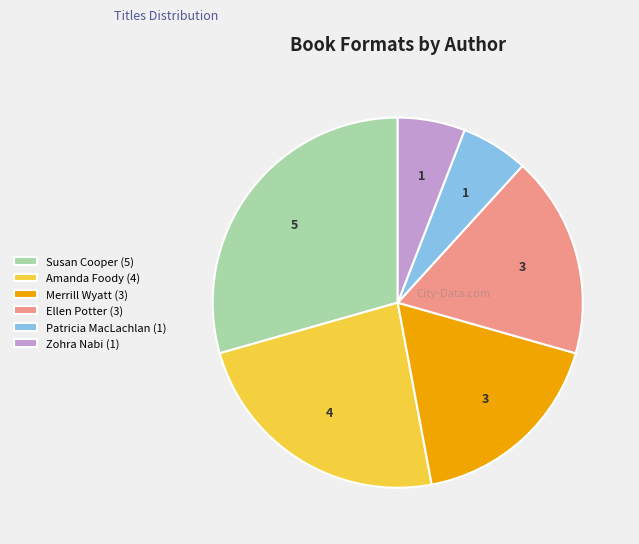

Is there any slice that represents more than half of the pie?

No